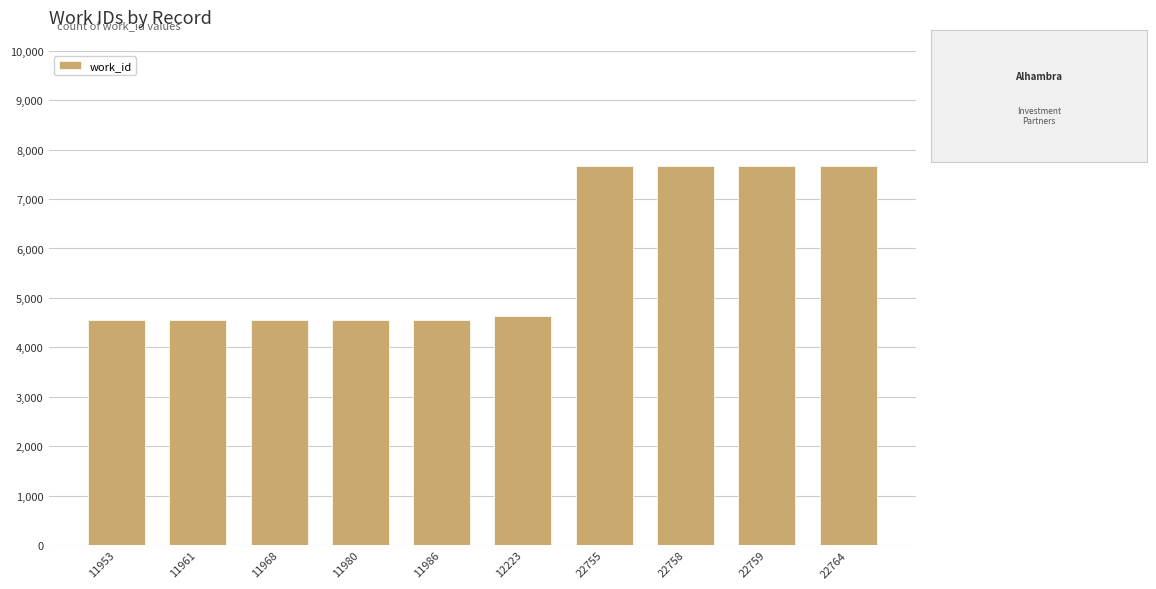

What is the maximum value shown in the chart?

7675